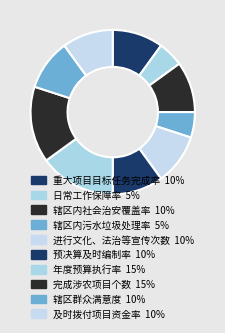

Count the number of slices in the pie.

10